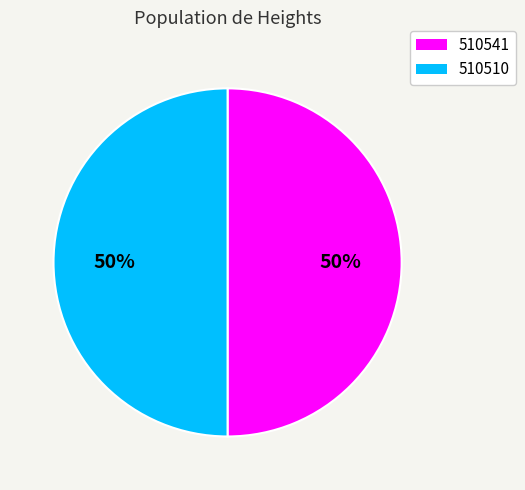

To the nearest percent, what percentage of the pie is 510510?

50%